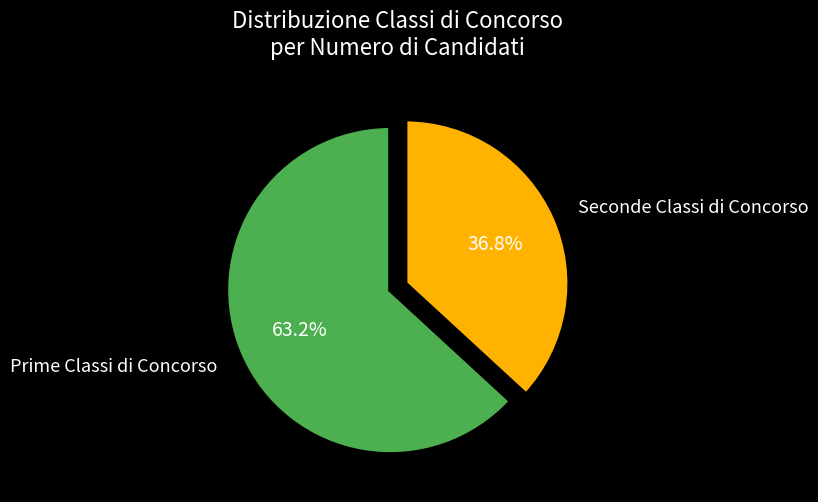

Does Seconde Classi di Concorso represent more than half of the total?

No